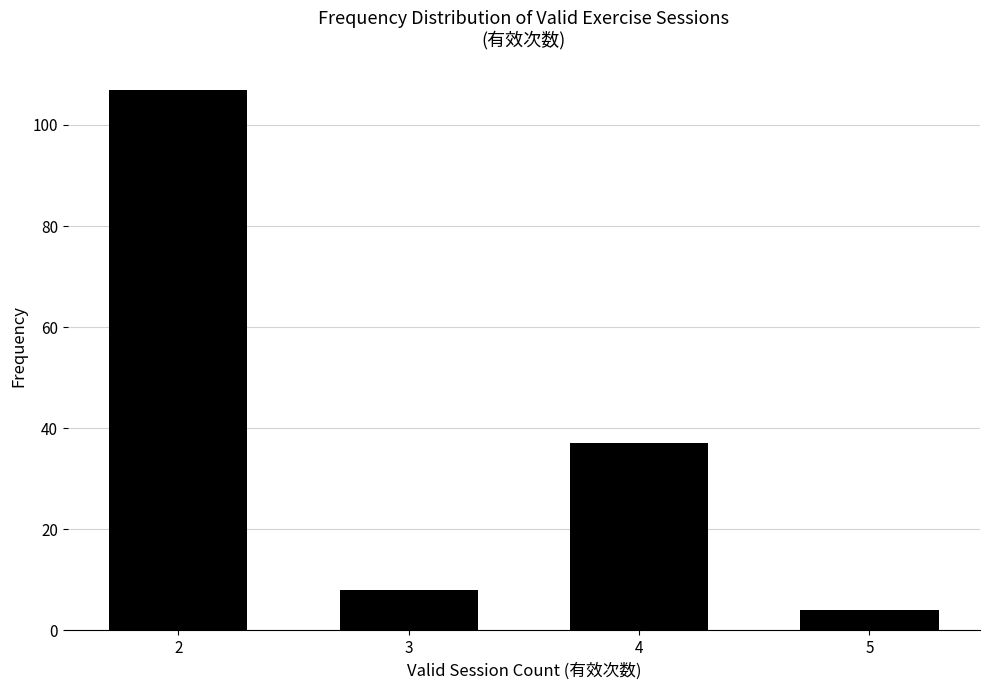

Reading left to right, list all the values displayed in this chart.

107	8	37	4